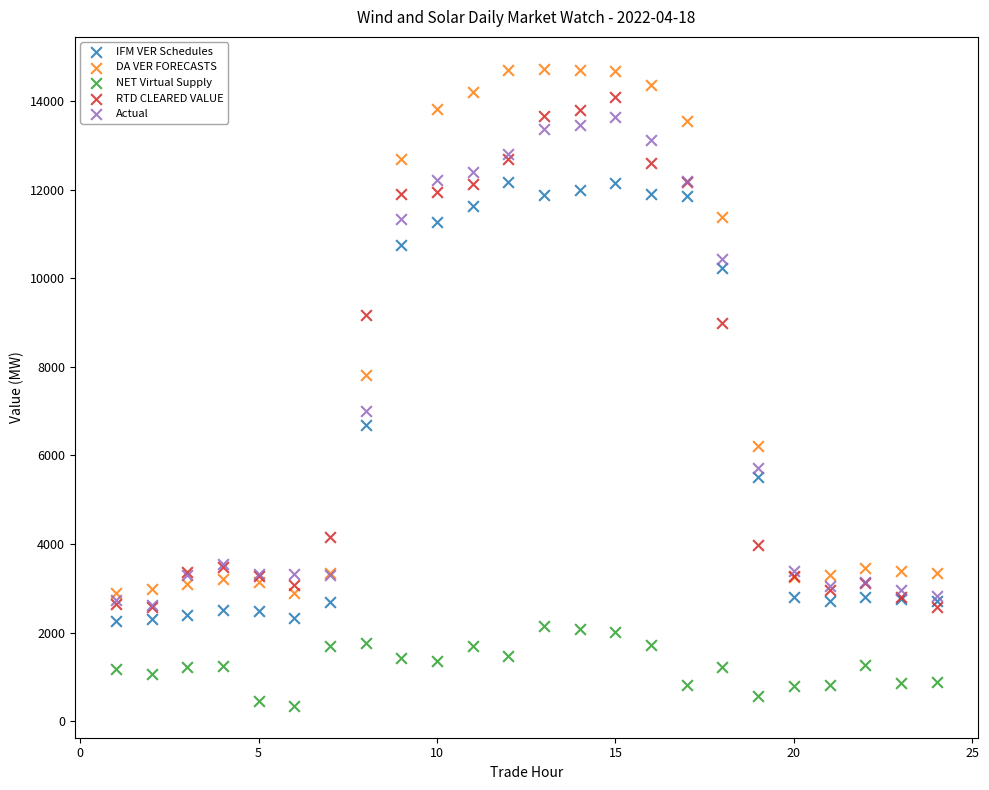

Which series contains the lowest Y value?

NET Virtual Supply